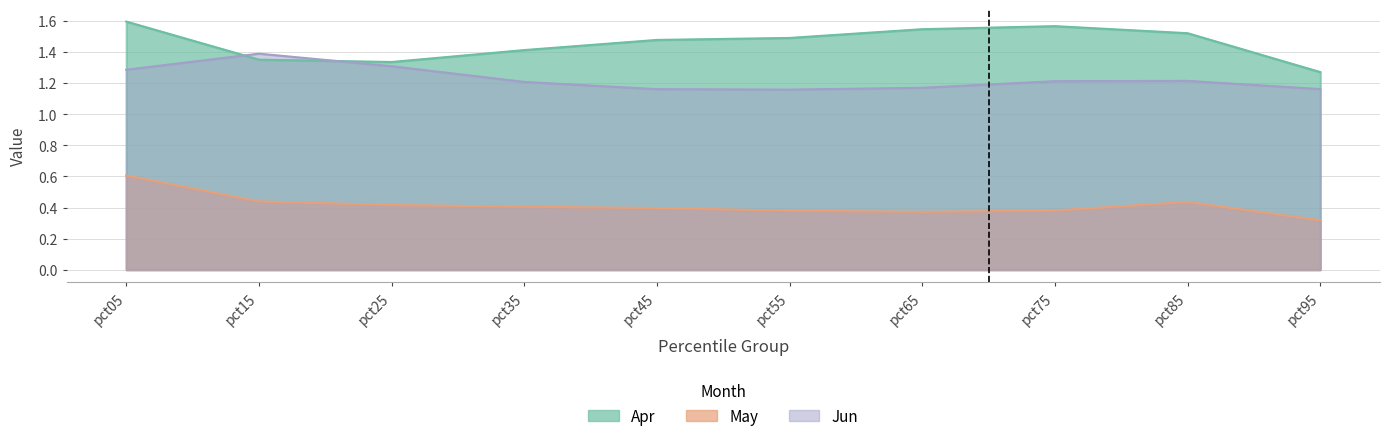

The Jun series shows 1.3 at pct25. True or false?

True